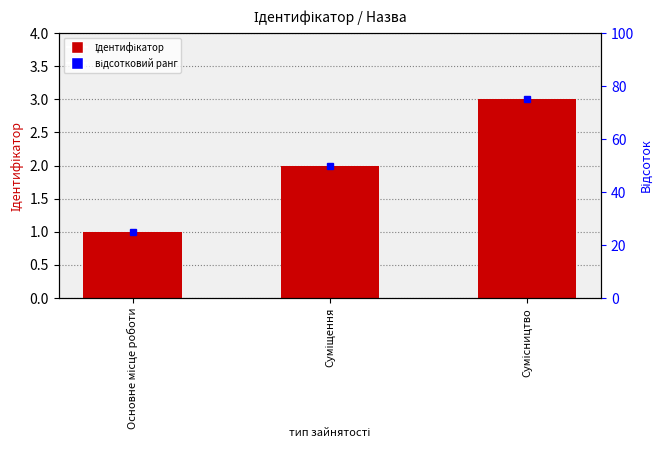

Is it true that the value at Суміщення is 3?

False